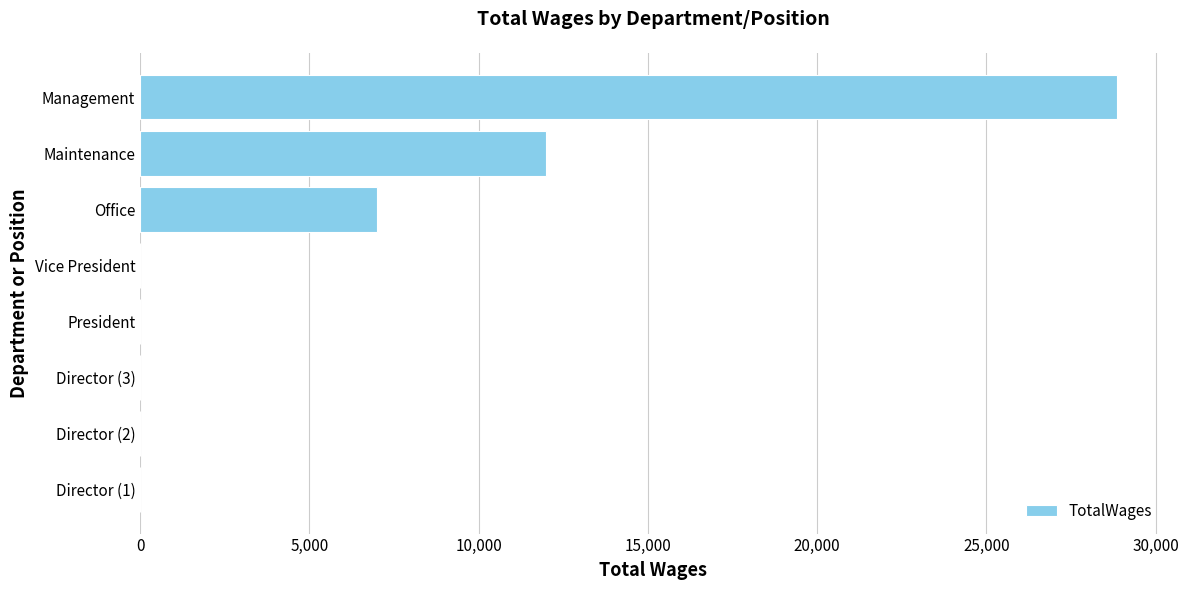

Reading bottom to top, transcribe all the data shown in this chart.

Director (1)=0	Director (2)=0	Director (3)=0	President=0	Vice President=0	Office=7005	Maintenance=12000	Management=28862